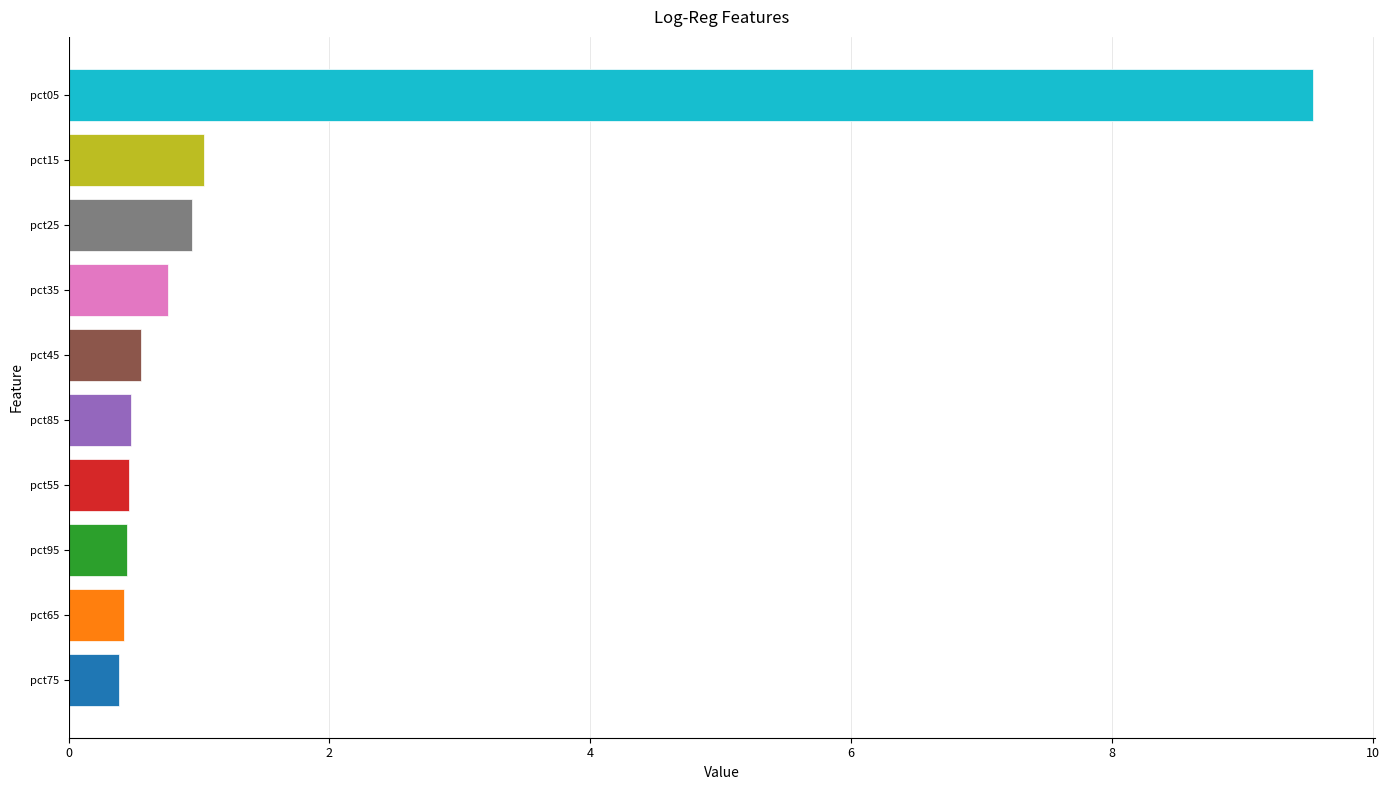

What is the sum of the values at pct05 and pct35?

10.3